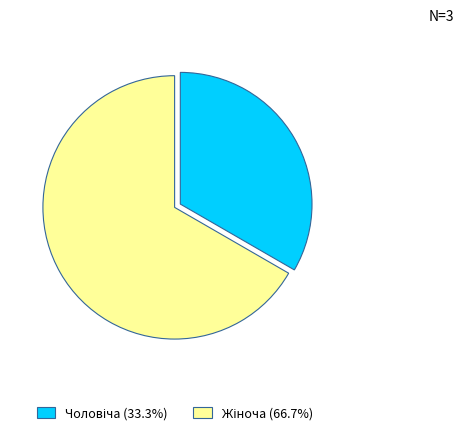

Is there a majority slice in this chart?

Yes